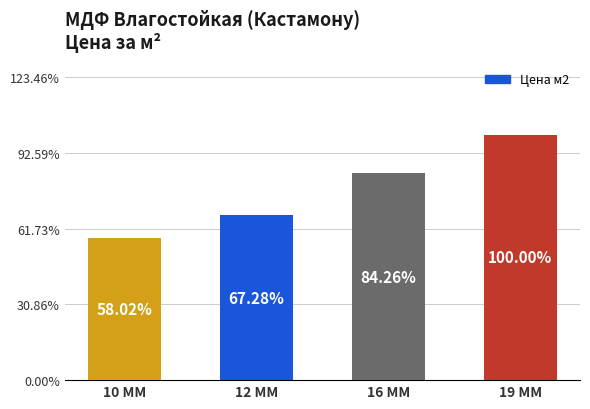

Which has a higher value, 16 ММ or 10 ММ?

16 ММ